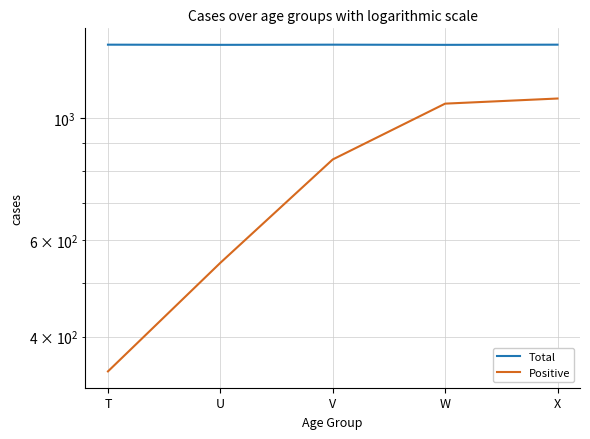

List the series in order of their overall mean, highest first.

Total, Positive